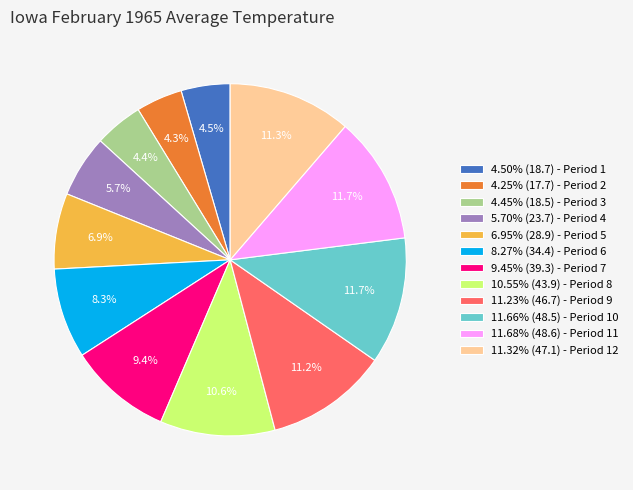

What portion of the pie excludes 4.25% (17.7) - Period 2?

95.7%